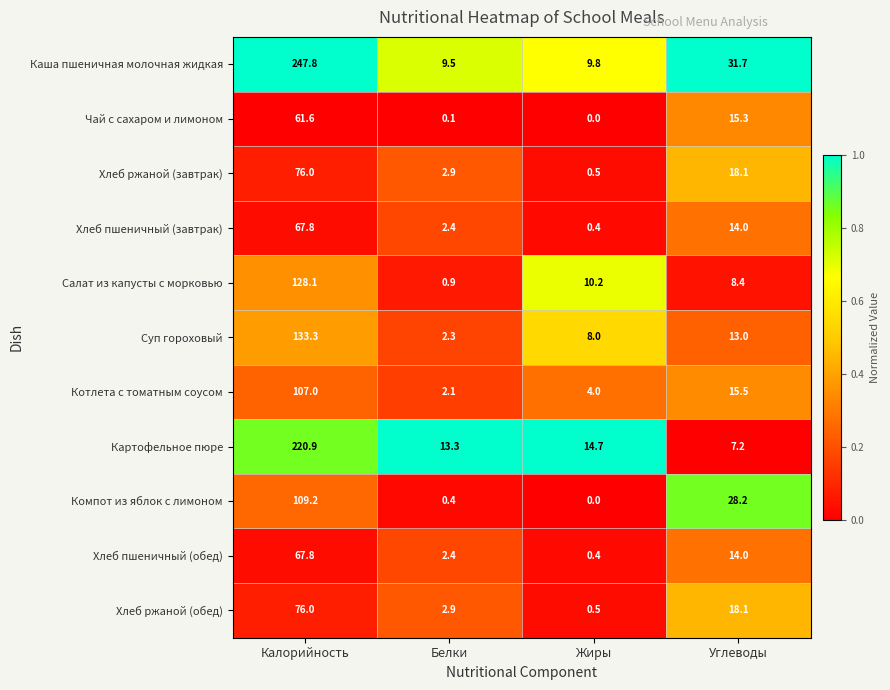

The Хлеб пшеничный (обед) series shows 4.2 at Белки. True or false?

False